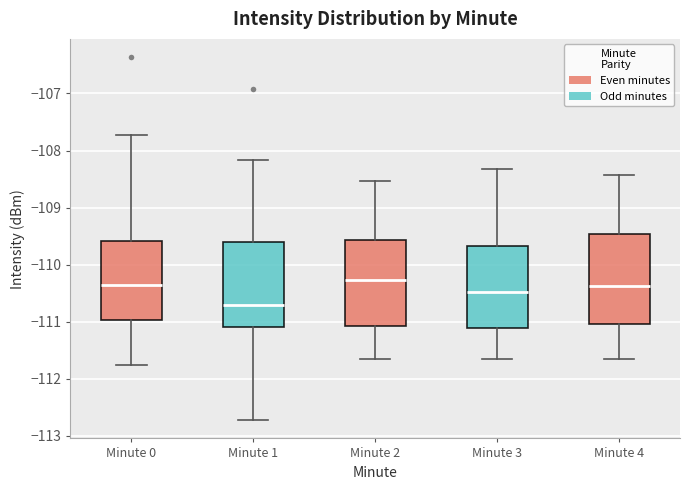

Reading left to right, read every box against the y-axis: the position of its median line, the range the box covers, and the ends of its whiskers. The values are not printed on the chart, so give them approximately, as read against the axis.

Minute 0: median -110.4, box -111.0 to -109.6, whiskers -111.8 to -107.7
Minute 1: median -110.7, box -111.1 to -109.6, whiskers -112.7 to -108.2
Minute 2: median -110.3, box -111.1 to -109.6, whiskers -111.7 to -108.5
Minute 3: median -110.5, box -111.1 to -109.7, whiskers -111.7 to -108.3
Minute 4: median -110.4, box -111.0 to -109.5, whiskers -111.7 to -108.4